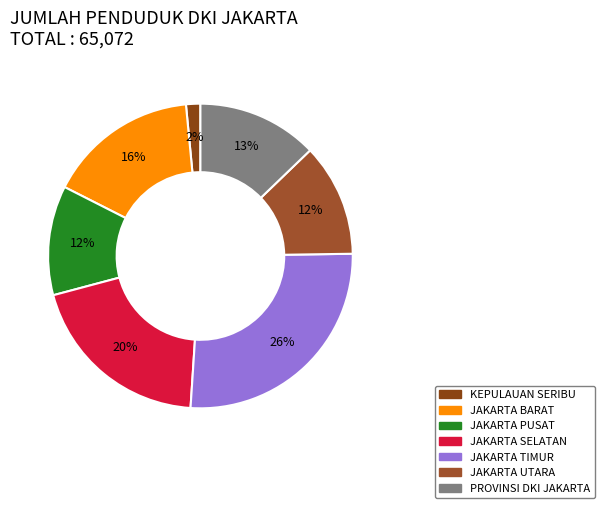

Is PROVINSI DKI JAKARTA the majority of the pie?

No